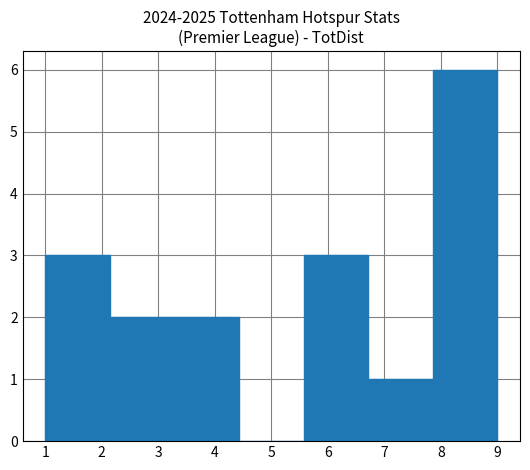

Reading left to right, transcribe this chart: for each bar, give the range it covers on the x-axis and its height. Neither the bar edges nor the heights are printed on the chart, so give them approximately, as read against the axes.

1.0 to 2.1: 3
2.1 to 3.3: 2
3.3 to 4.4: 2
4.4 to 5.6: 0
5.6 to 6.7: 3
6.7 to 7.9: 1
7.9 to 9.0: 6